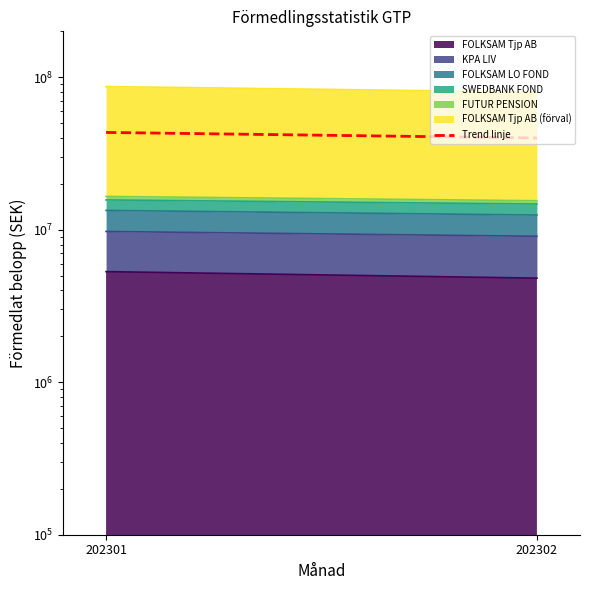

What is the sum of the values at 202302 and 202301?

83409196.5